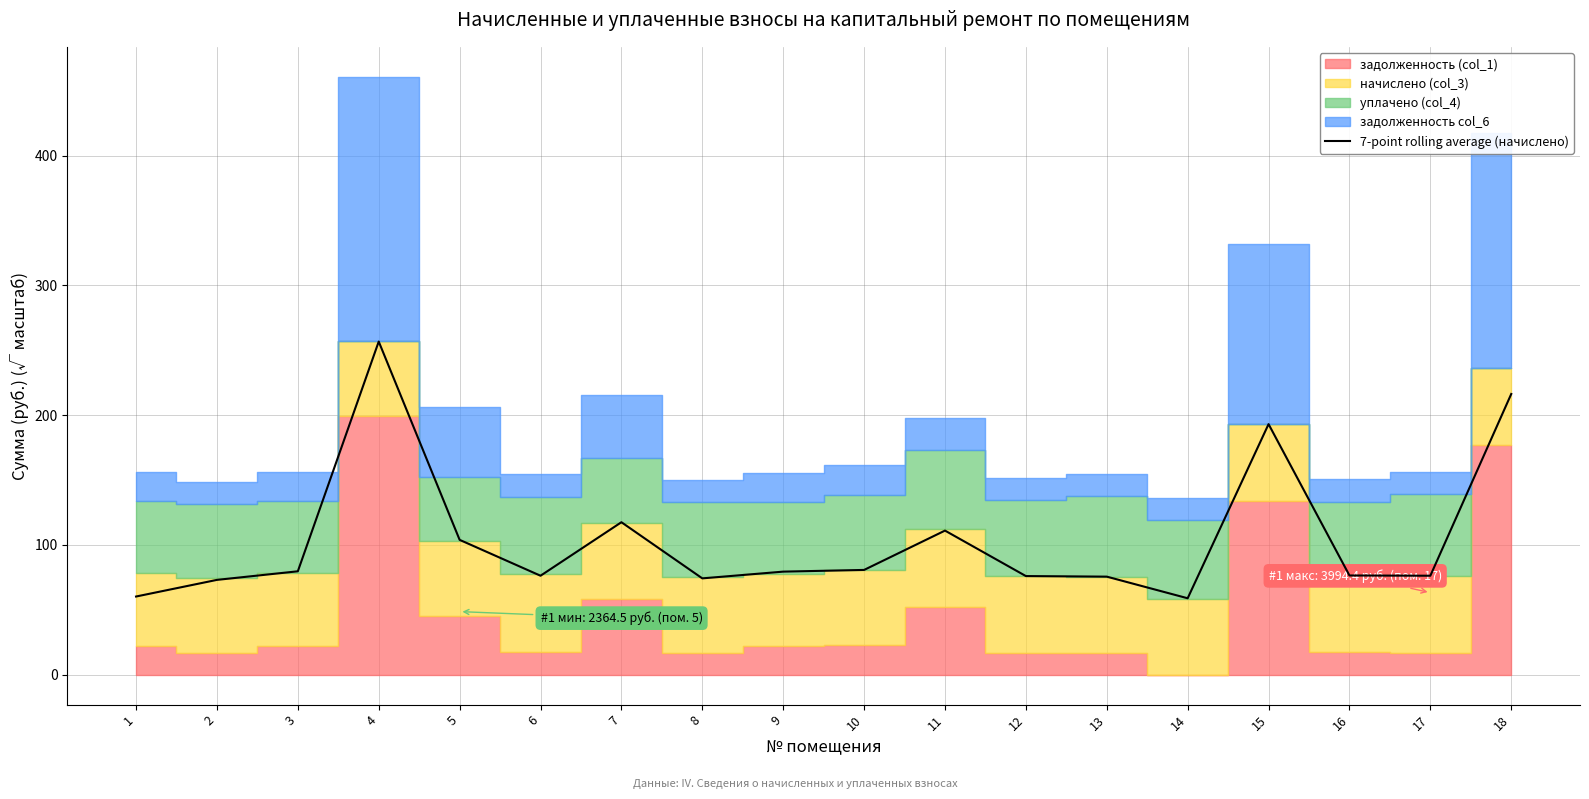

How many points are lower than both their immediate neighbors (excluding endpoints)?

4